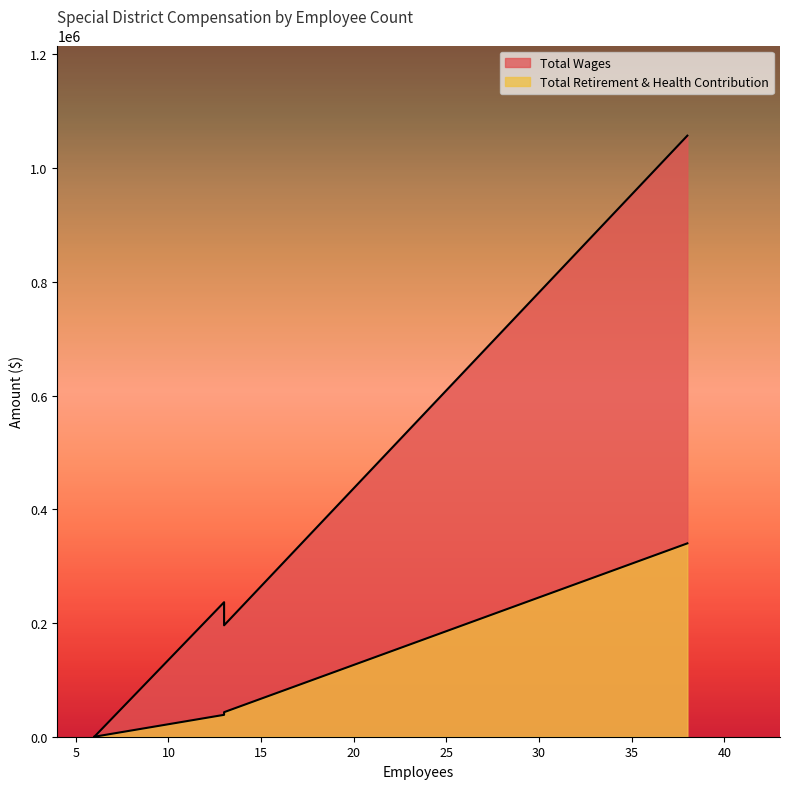

What is the sum of all Total Retirement & Health Contribution values?

421658